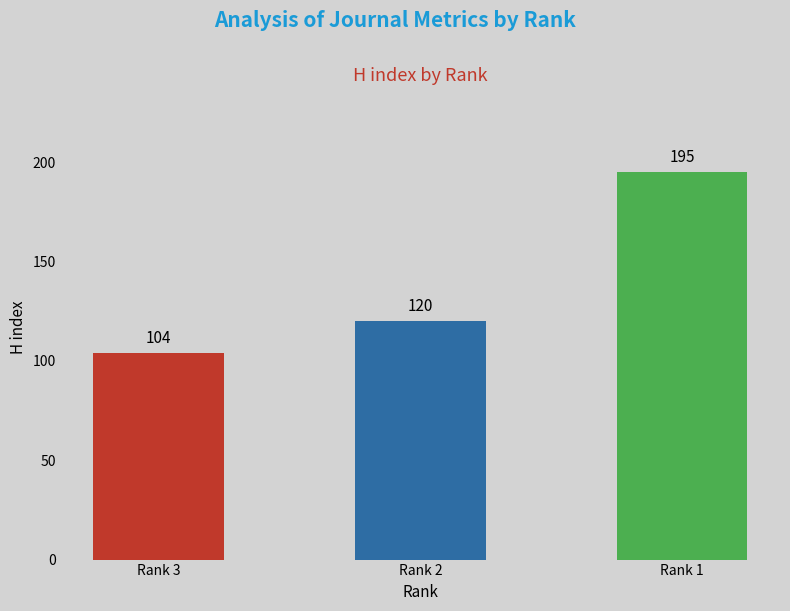

What is the approximate value at Rank 1, to the nearest 5?

195